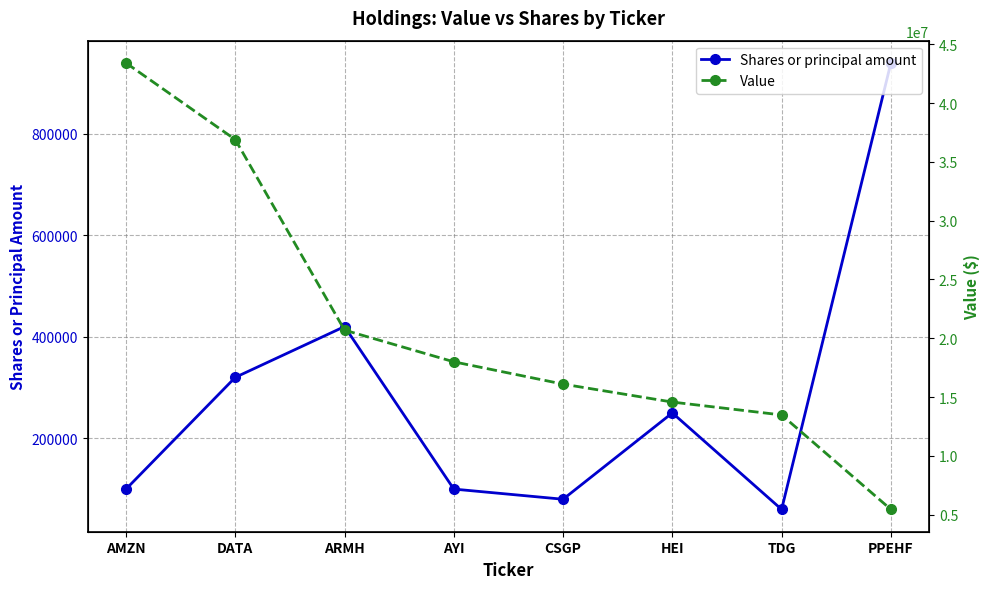

What is the difference between the highest and lowest values at TDG?

13420000